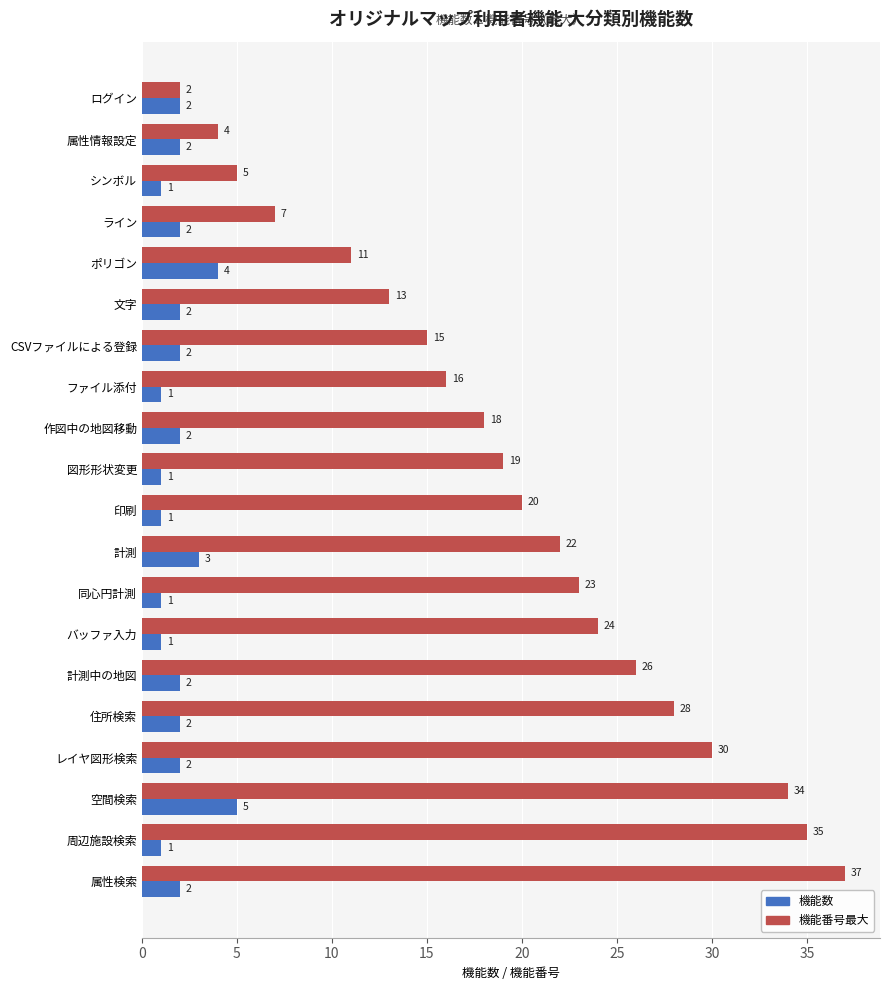

What is the maximum value for 機能数?

5